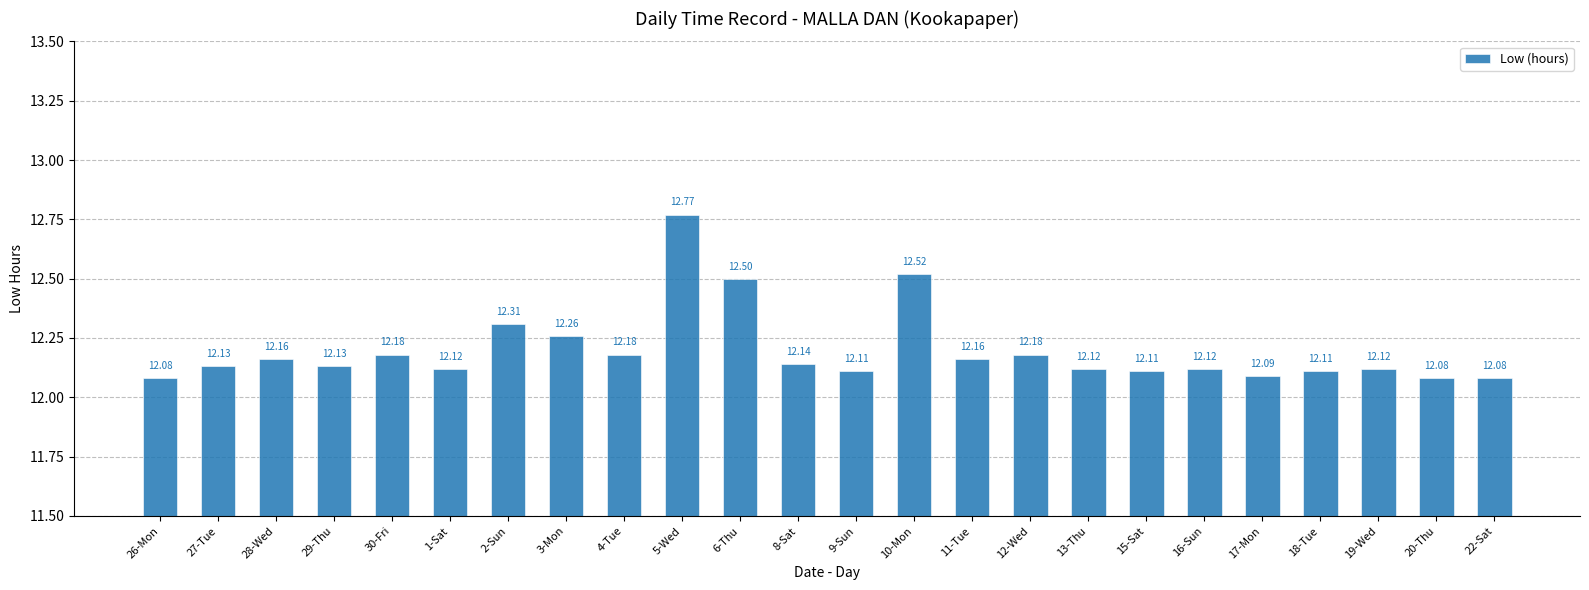

Which category has the highest value across all series?

5-Wed